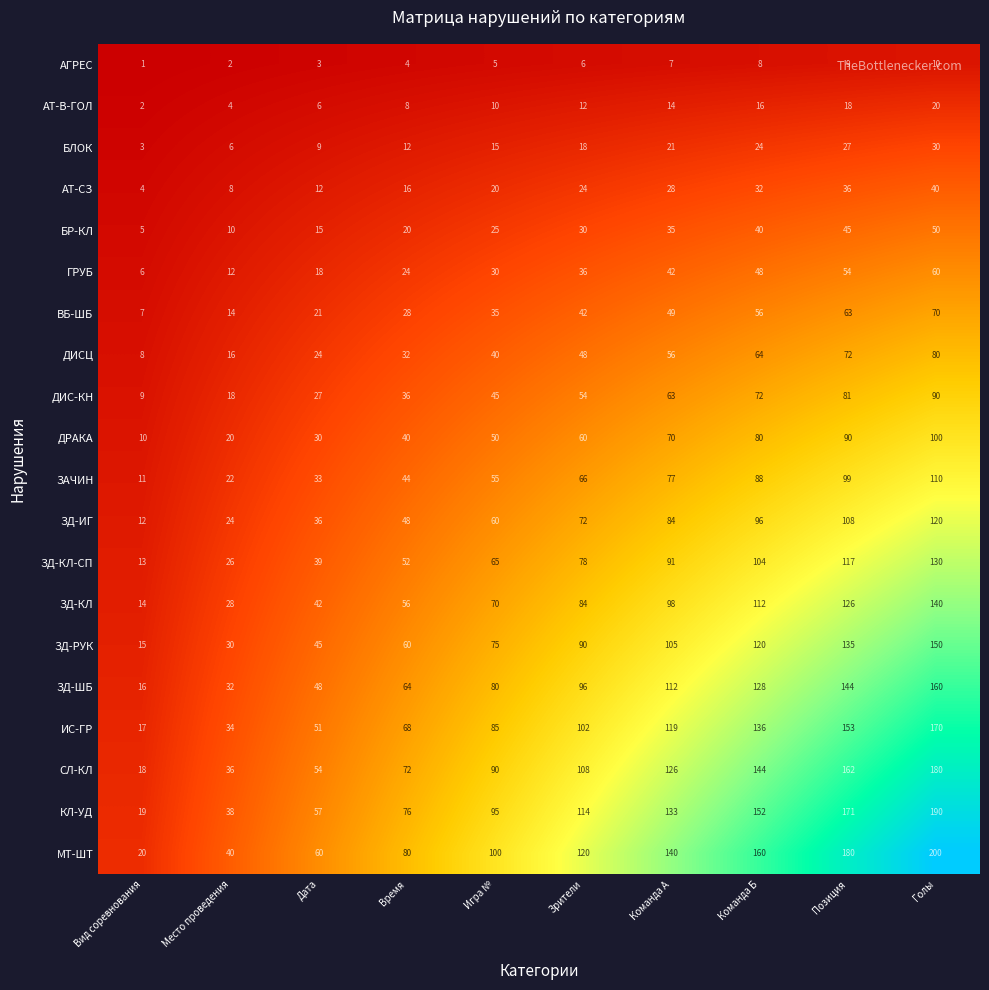

What is the spread (max minus min) of values at Игра №?

95